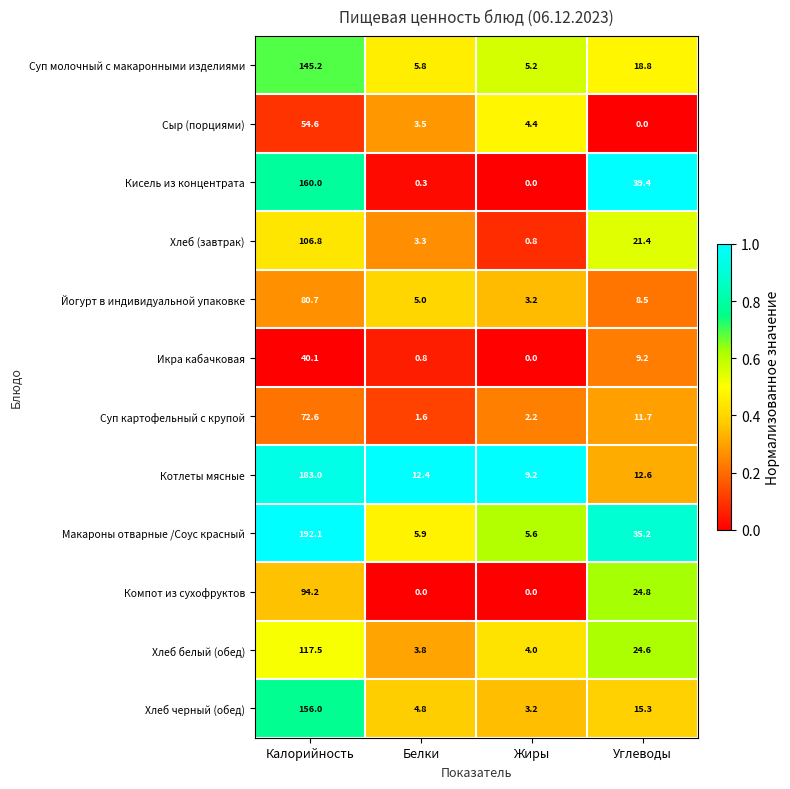

Is it true that Хлеб черный (обед) equals 7.2 at Белки?

False